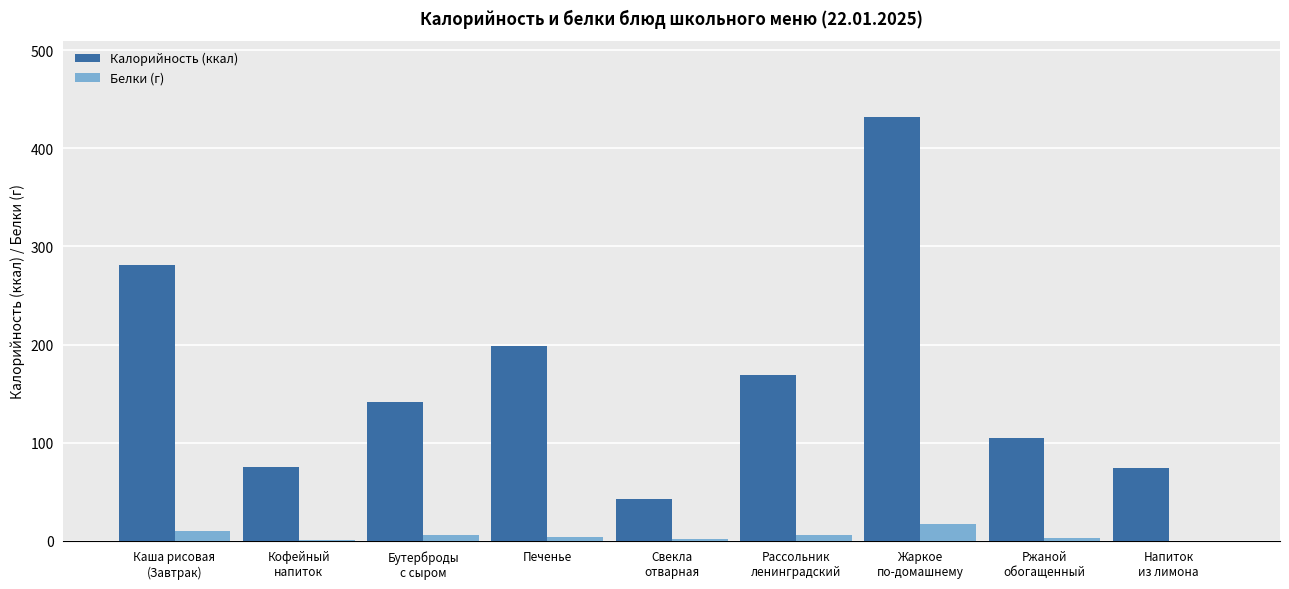

What is the average value of the Белки (г) series?

5